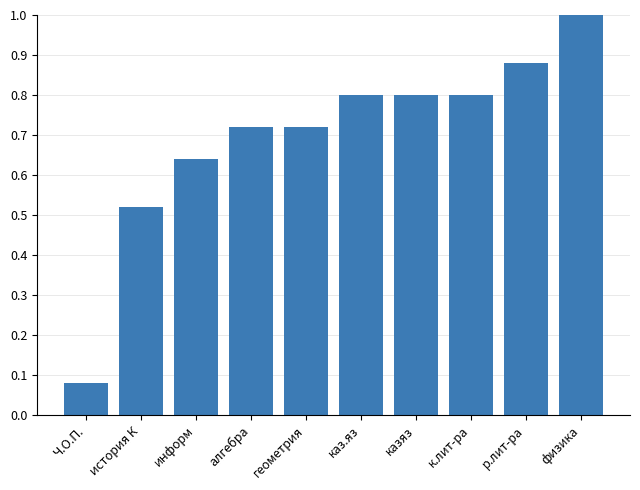

What is the sum of all values?

7.0